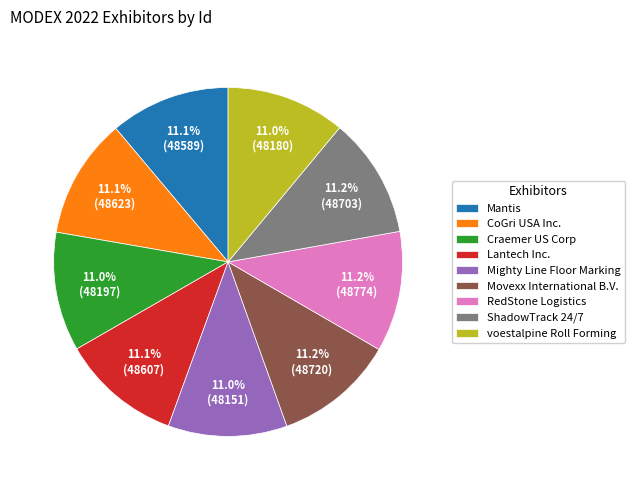

Does any single category account for the majority?

No